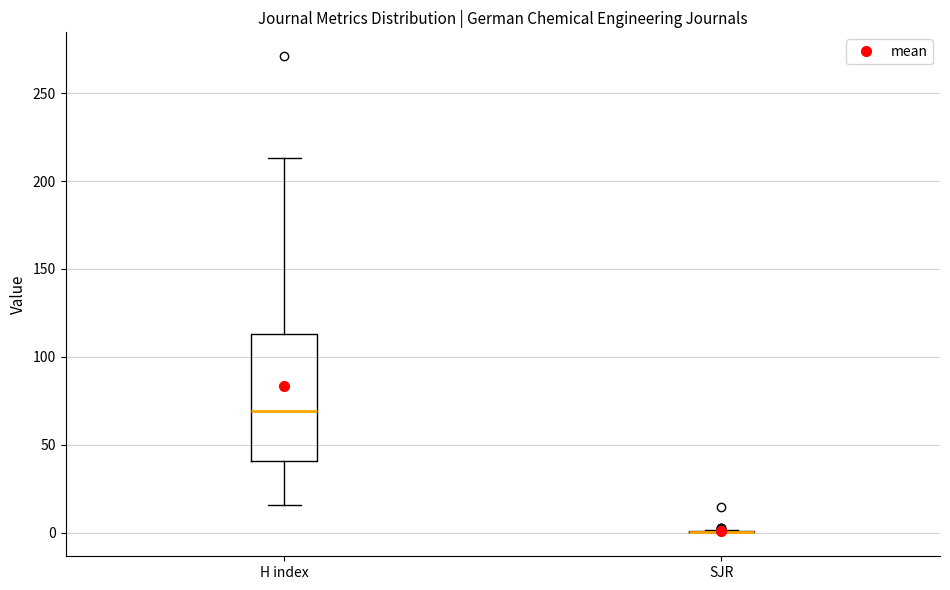

Reading left to right, read every box against the y-axis: the position of its median line, the range the box covers, and the ends of its whiskers. The values are not printed on the chart, so give them approximately, as read against the axis.

H index: median 70, box 40 to 115, whiskers 15 to 215
SJR: box collapsed to a line at 0, whiskers 0 to 0